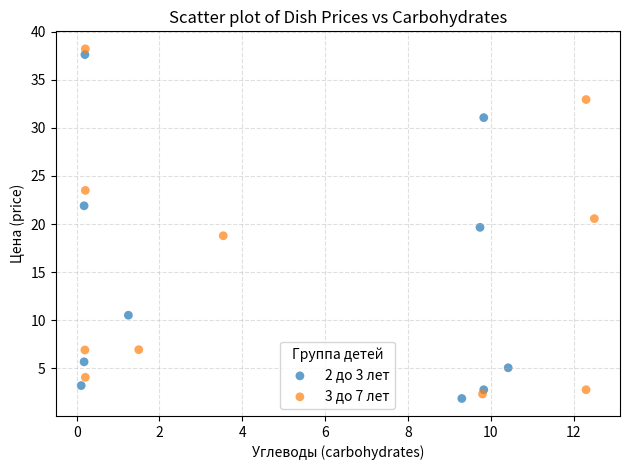

What are all the series names shown in the legend?

2 до 3 лет, 3 до 7 лет